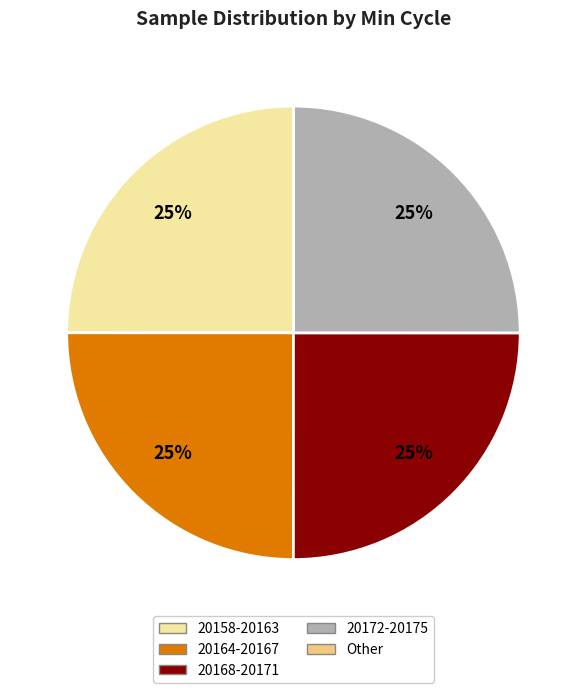

To the nearest percent, what is the difference between the largest and smallest slice percentages?

25%